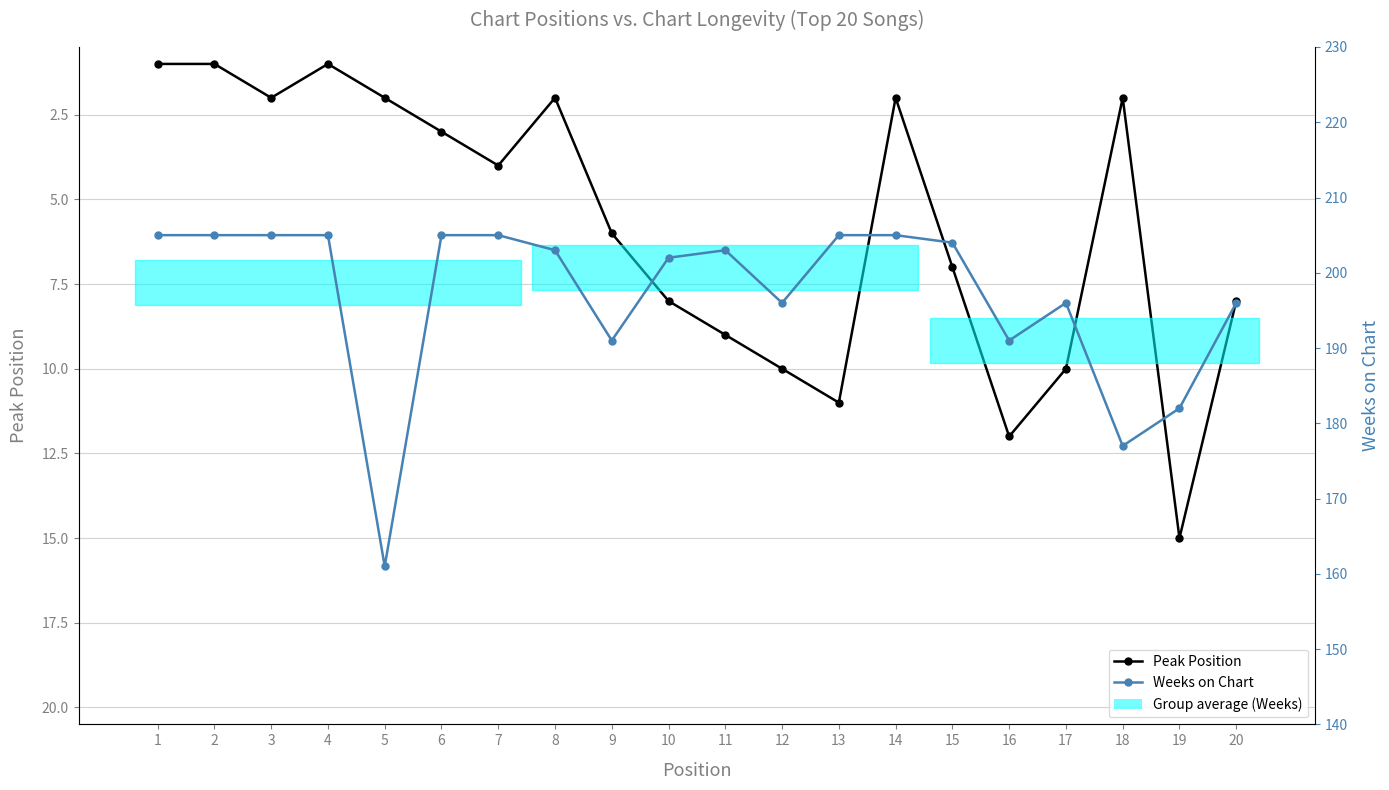

Is this an area chart (filled region under the line)?

No